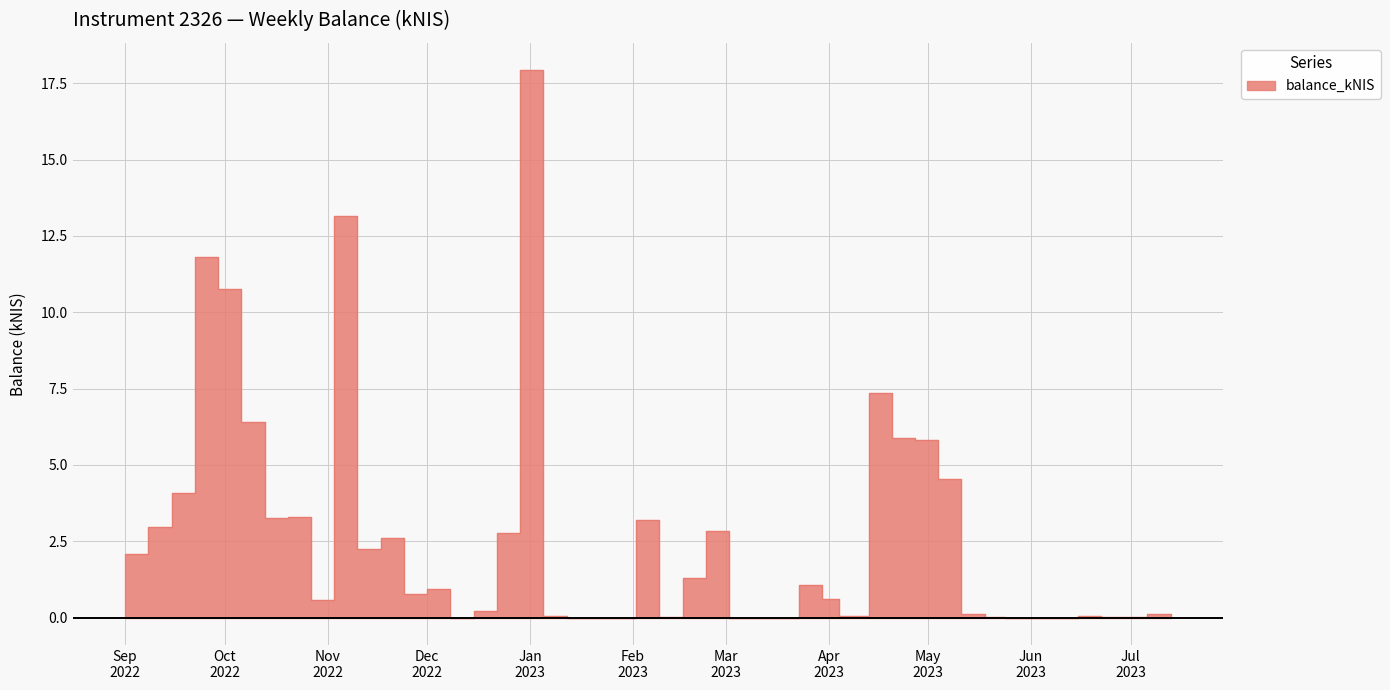

What is the difference between the second highest and second lowest values?

13.2